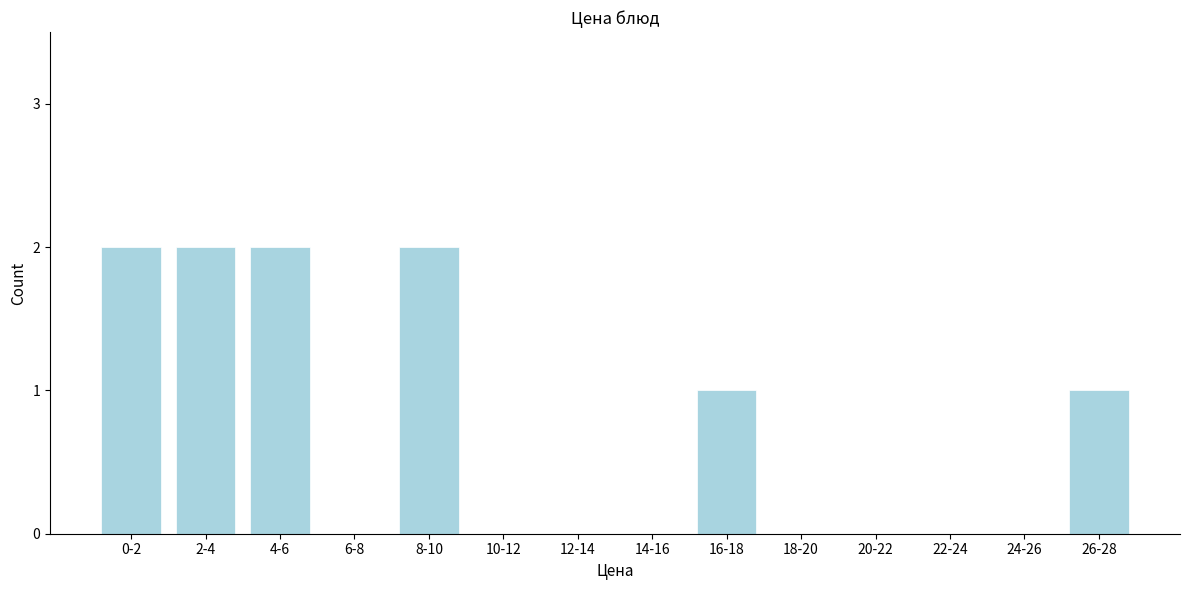

Reading left to right, what are all the values shown in this chart?

0-2=2	2-4=2	4-6=2	6-8=0	8-10=2	10-12=0	12-14=0	14-16=0	16-18=1	18-20=0	20-22=0	22-24=0	24-26=0	26-28=1